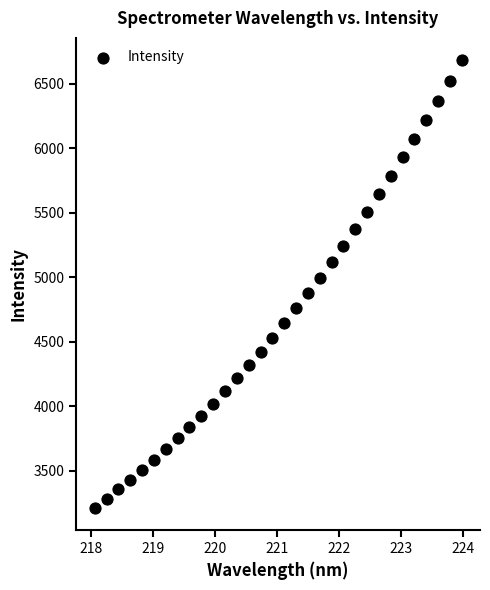

What is the range of X values (max minus min)?

5.9